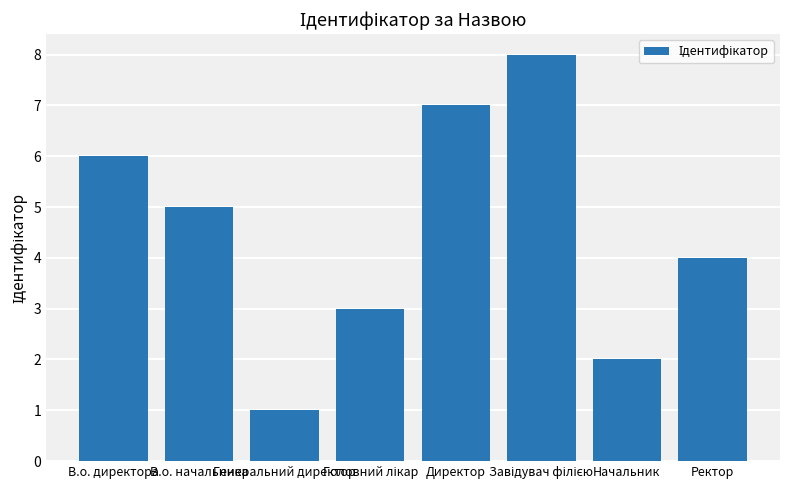

What is the difference between the maximum and minimum values?

7